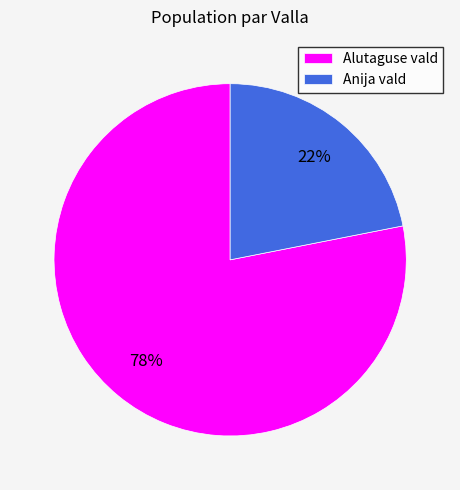

Is it true that Alutaguse vald is 12% of the pie?

False